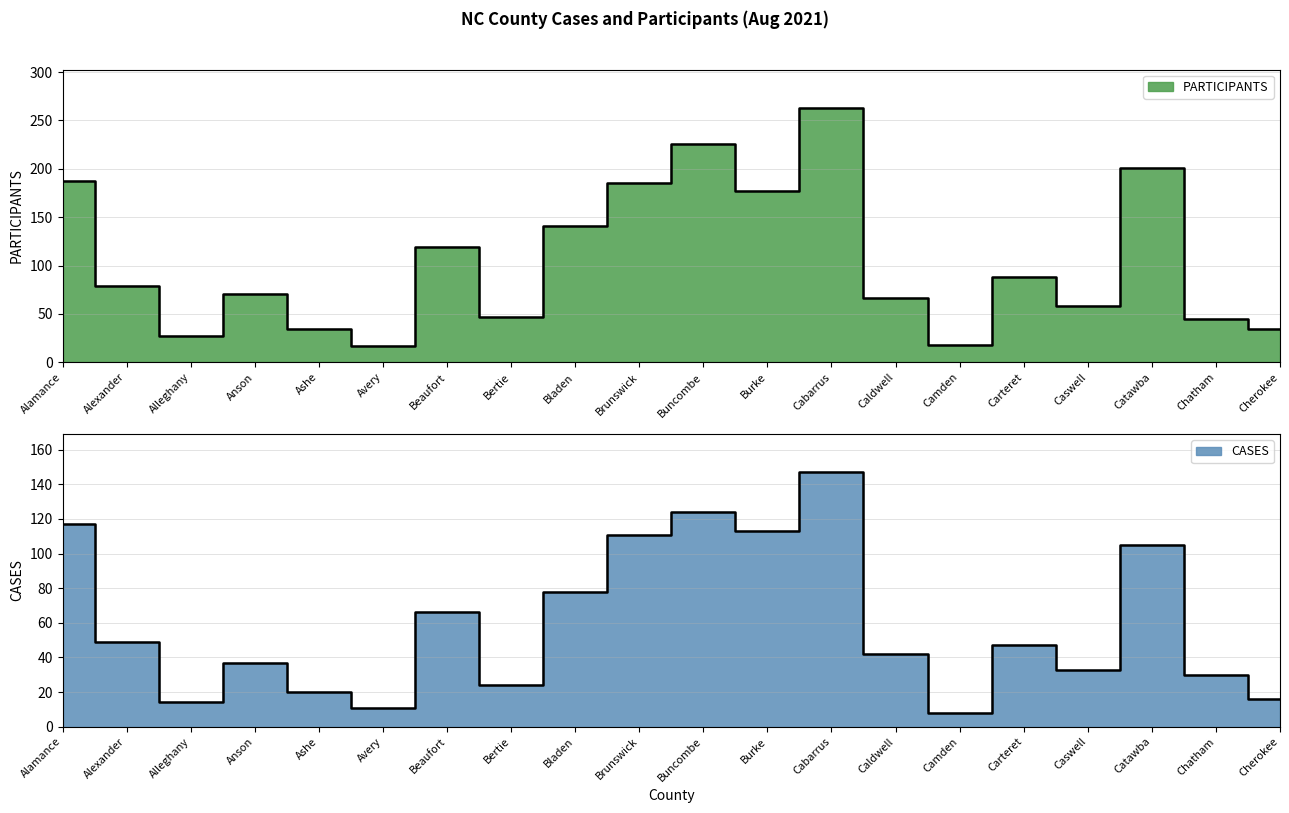

What position from the left is Alexander?

2